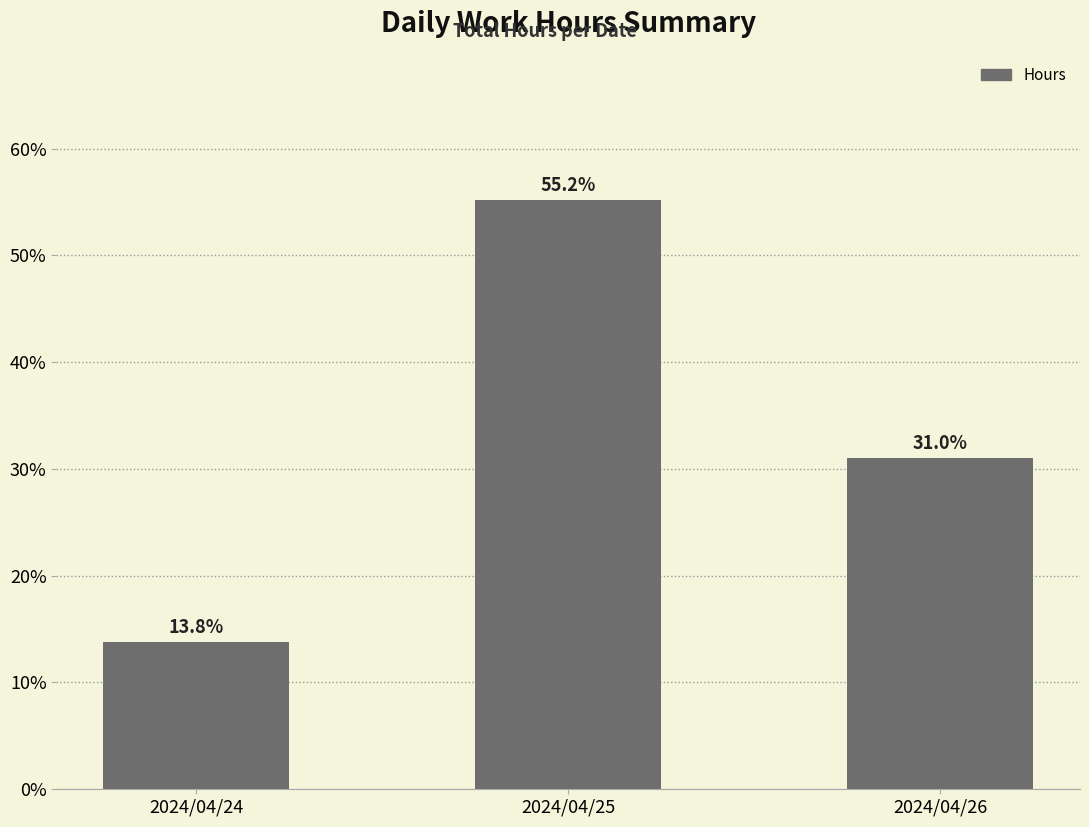

What is the value of the 1st bar from the left?

13.8